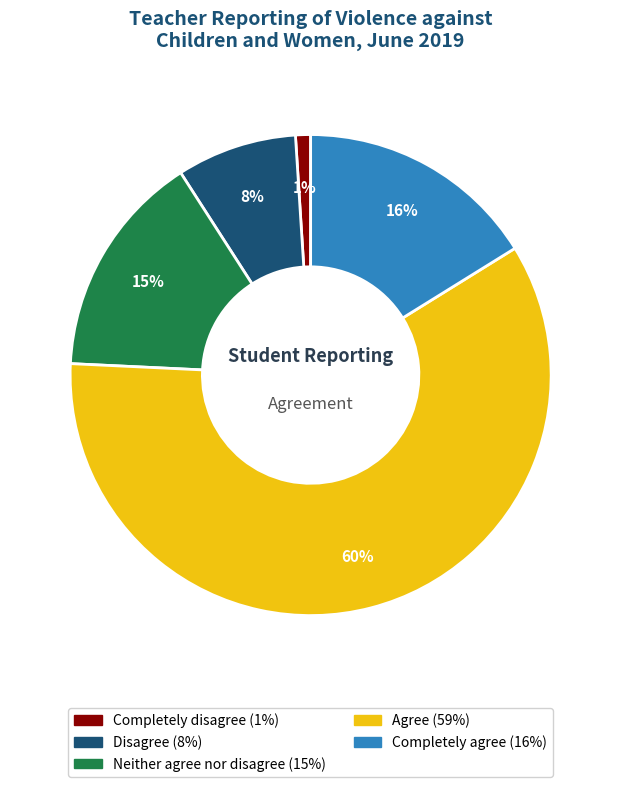

What percentage is the Agree slice, to the nearest percent?

60%